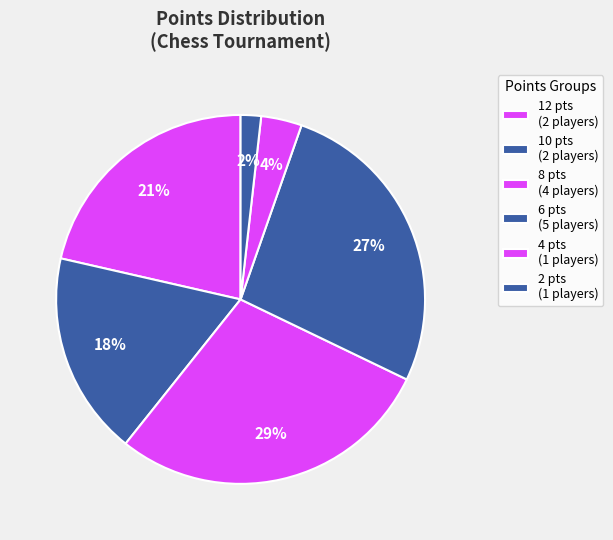

Is there any slice that represents more than half of the pie?

No